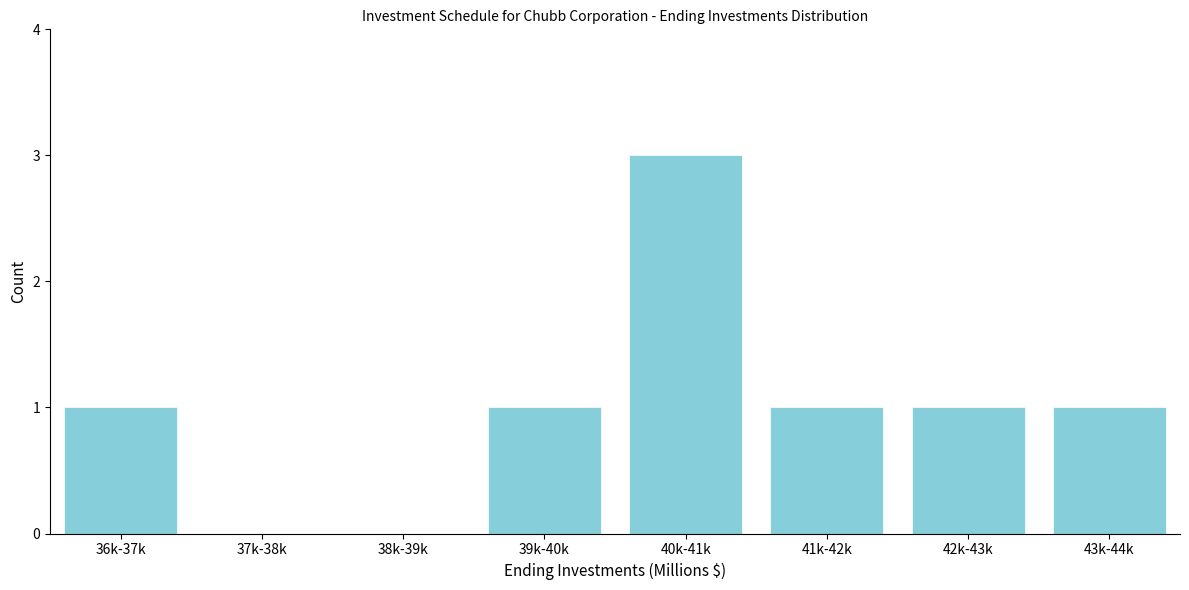

Reading left to right, transcribe all the data shown in this chart.

36k-37k=1	37k-38k=0	38k-39k=0	39k-40k=1	40k-41k=3	41k-42k=1	42k-43k=1	43k-44k=1